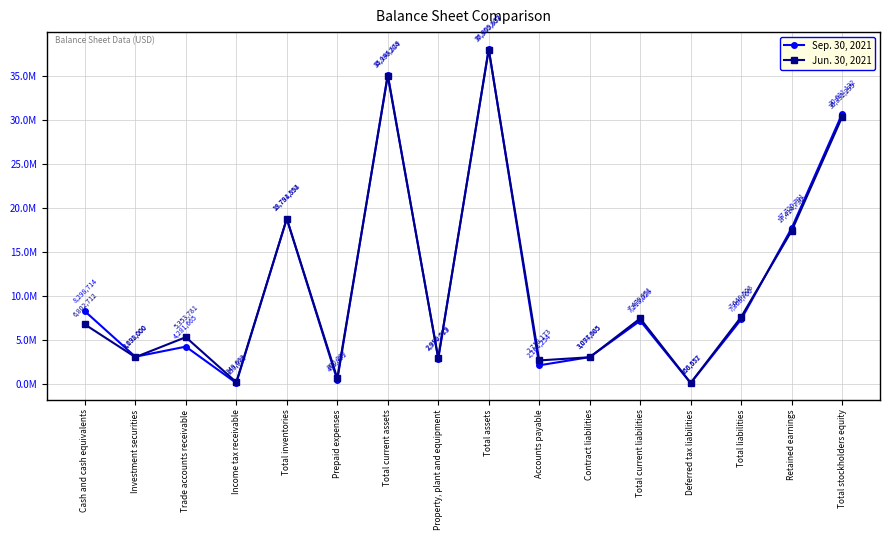

What are all the series names shown in the legend?

Sep. 30, 2021, Jun. 30, 2021